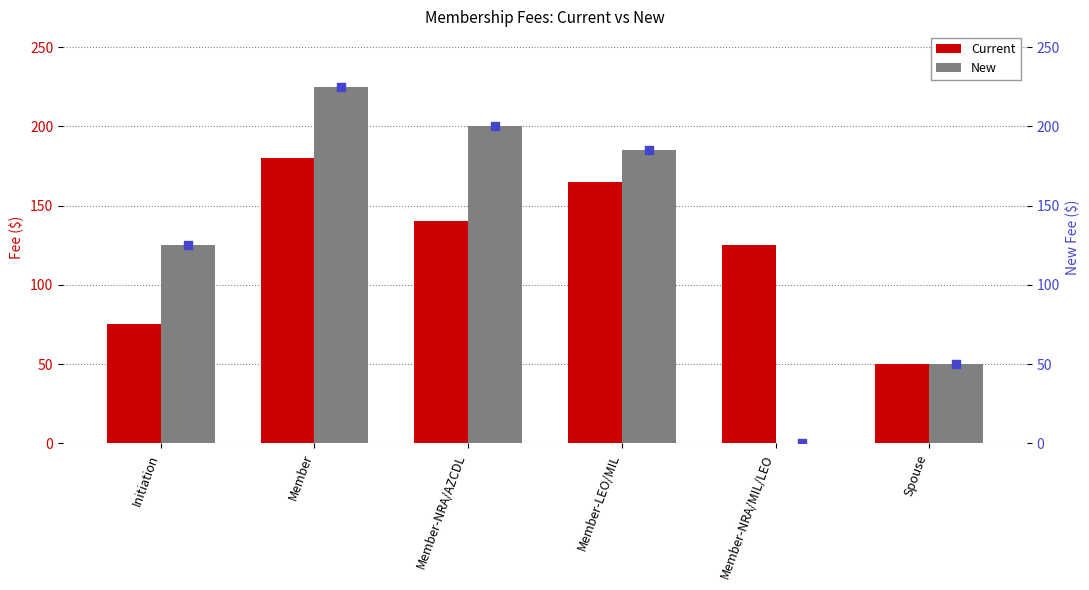

Which series reaches the minimum Y coordinate?

New